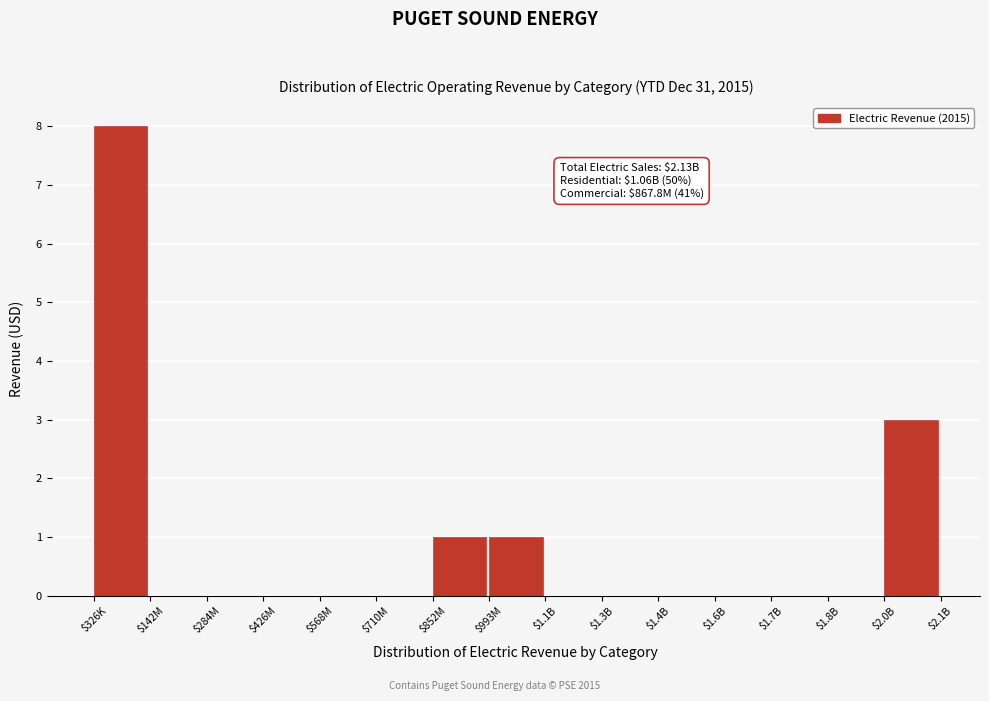

What is the sum of all values?

13